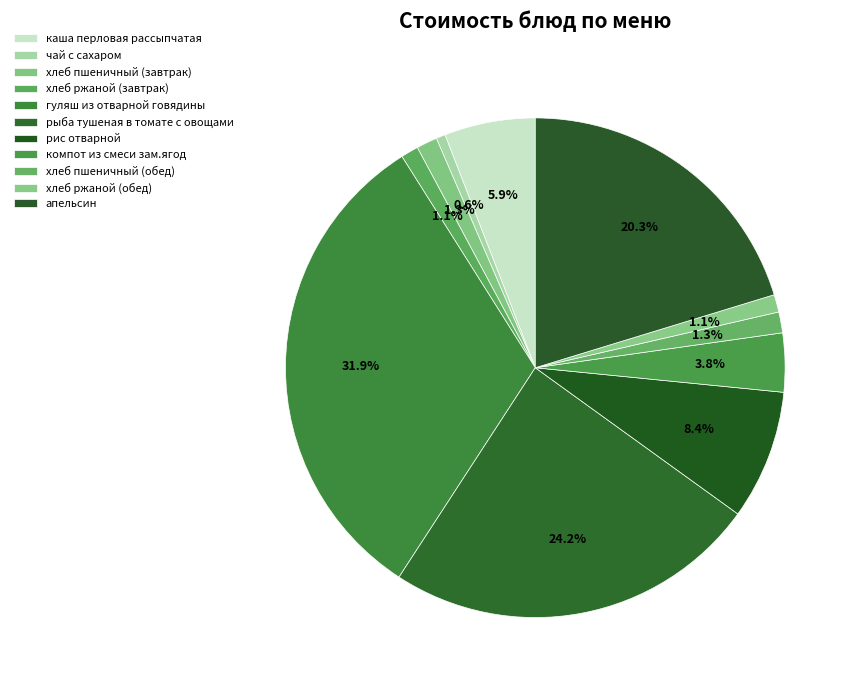

How many segments does this pie chart have?

11